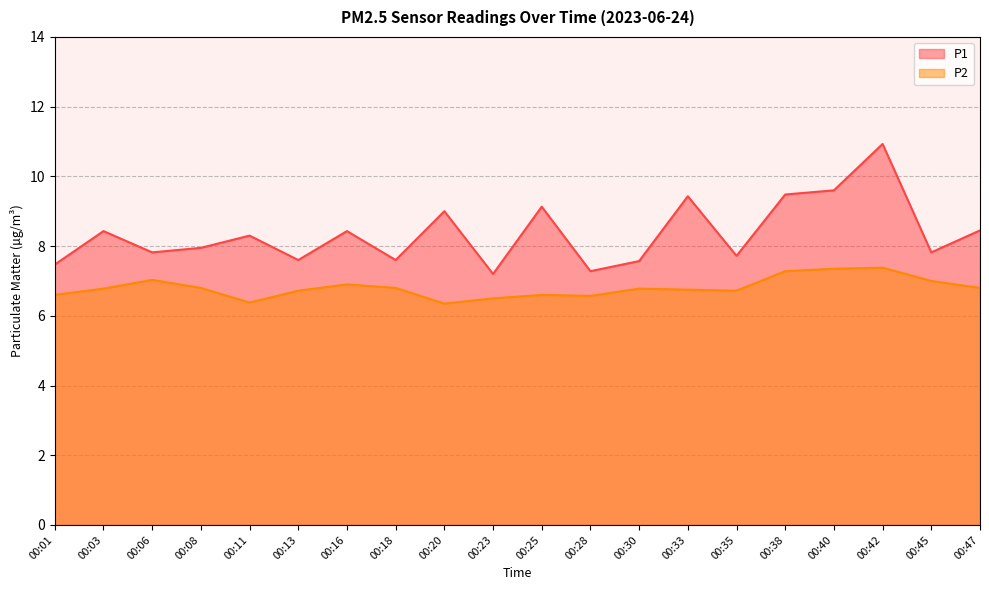

At how many categories does at least one series exceed 7?

20